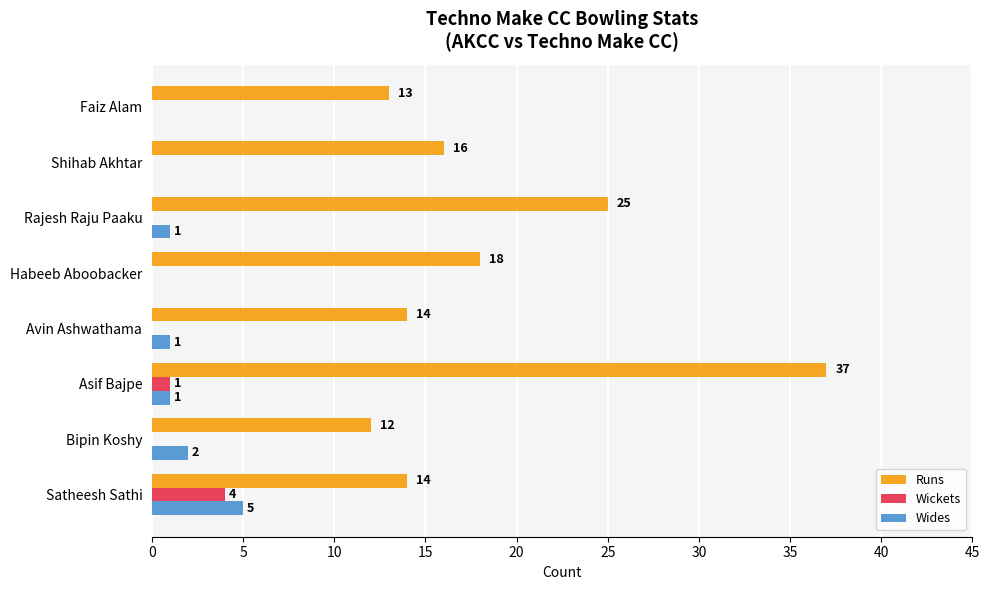

What is the maximum value shown in the chart?

37